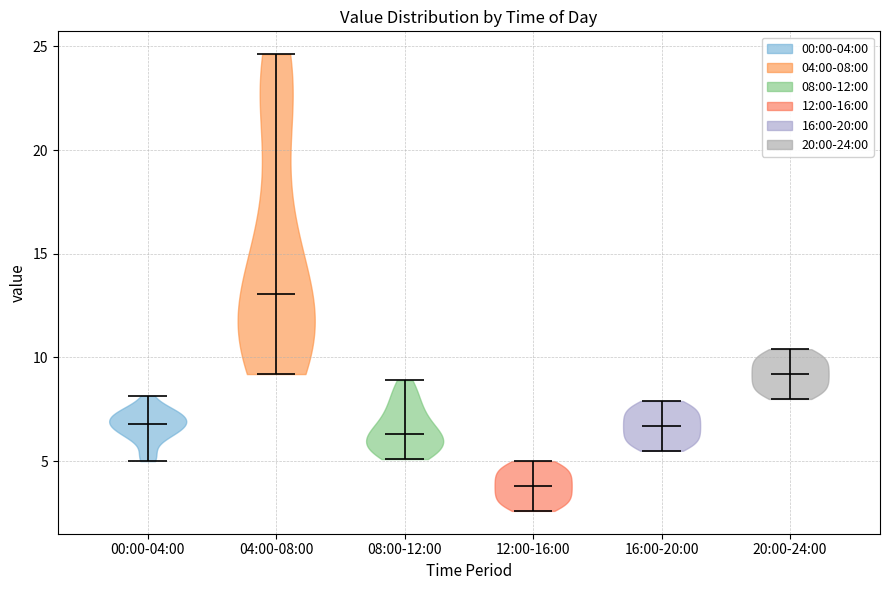

Reading left to right, read every violin against the y-axis: where its median line is, and the lowest and highest points it reaches. The values are not printed on the chart, so give them approximately, as read against the axis.

00:00-04:00: median line 7.0, lowest point 5.0, highest point 8.0
04:00-08:00: median line 13.0, lowest point 9.0, highest point 24.5
08:00-12:00: median line 6.5, lowest point 5.0, highest point 9.0
12:00-16:00: median line 4.0, lowest point 2.5, highest point 5.0
16:00-20:00: median line 6.5, lowest point 5.5, highest point 8.0
20:00-24:00: median line 9.0, lowest point 8.0, highest point 10.5